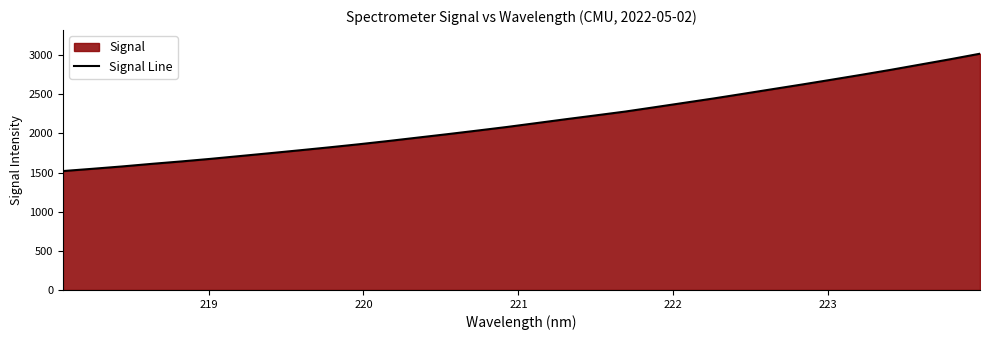

Reading left to right, transcribe all the data shown in this chart.

1518.5	1547.4	1577.5	1610.5	1641.5	1674.8	1710.8	1746.9	1783.8	1821.5	1860.8	1902.6	1946.4	1990.0	2035.3	2081.4	2131.1	2181.0	2229.3	2278.4	2334.0	2390.1	2446.4	2505.6	2565.5	2625.0	2686.5	2748.4	2812.5	2879.7	2946.8	3017.0